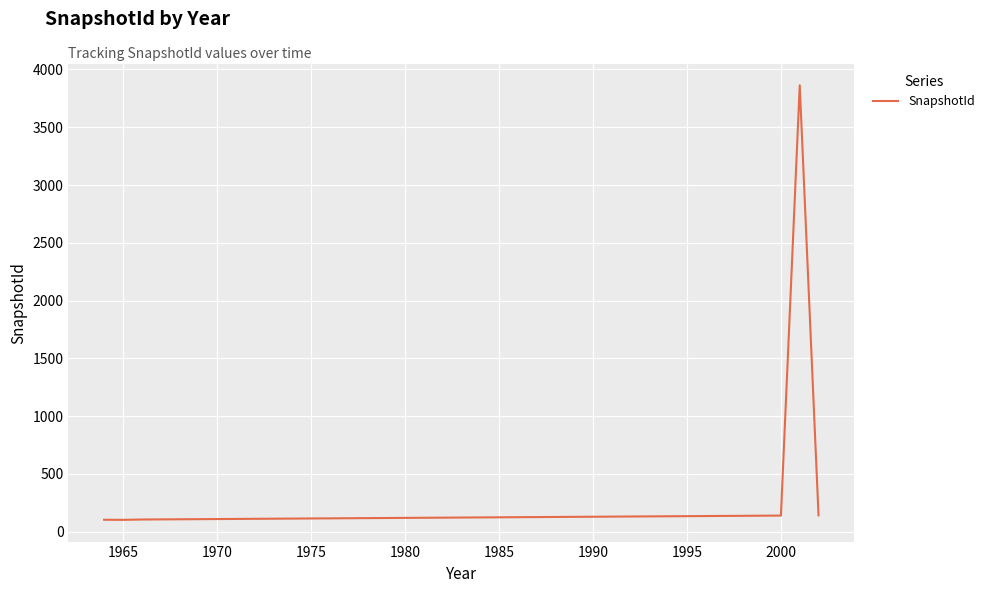

What is the maximum value shown in the chart?

3863